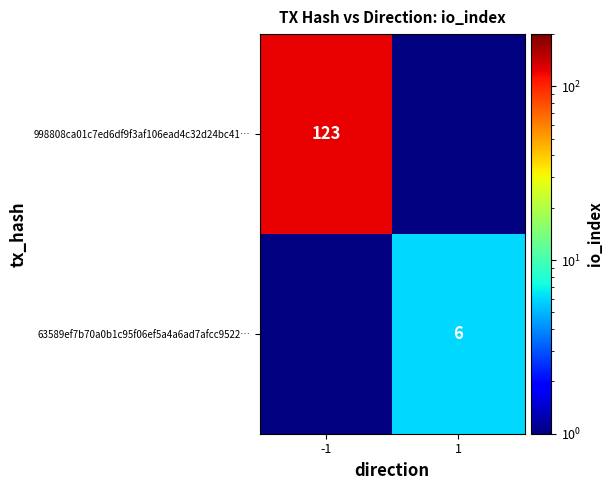

Is it true that 63589ef7b70a0b1c95f06ef5a4a6ad7afcc9522… equals 6 at 1?

True